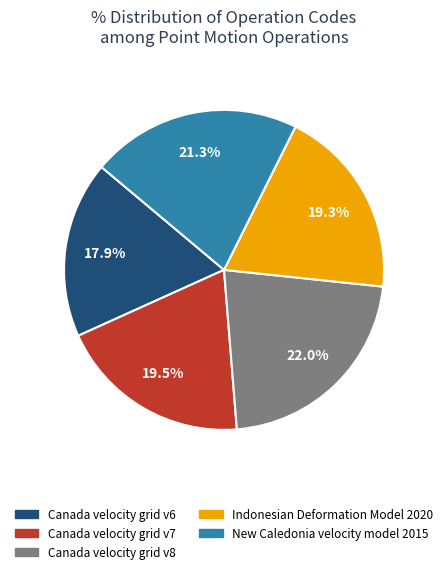

To the nearest percent, what portion does Canada velocity grid v8 represent?

22%